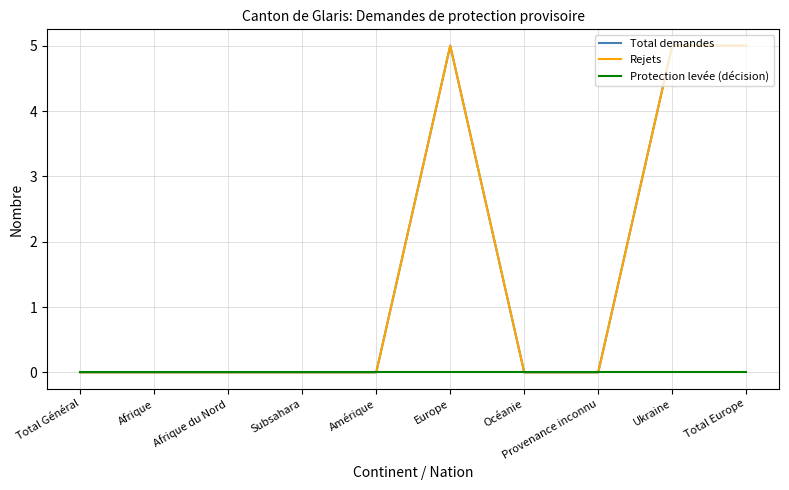

Which has a higher value, Total Général or Provenance inconnu?

Total Général